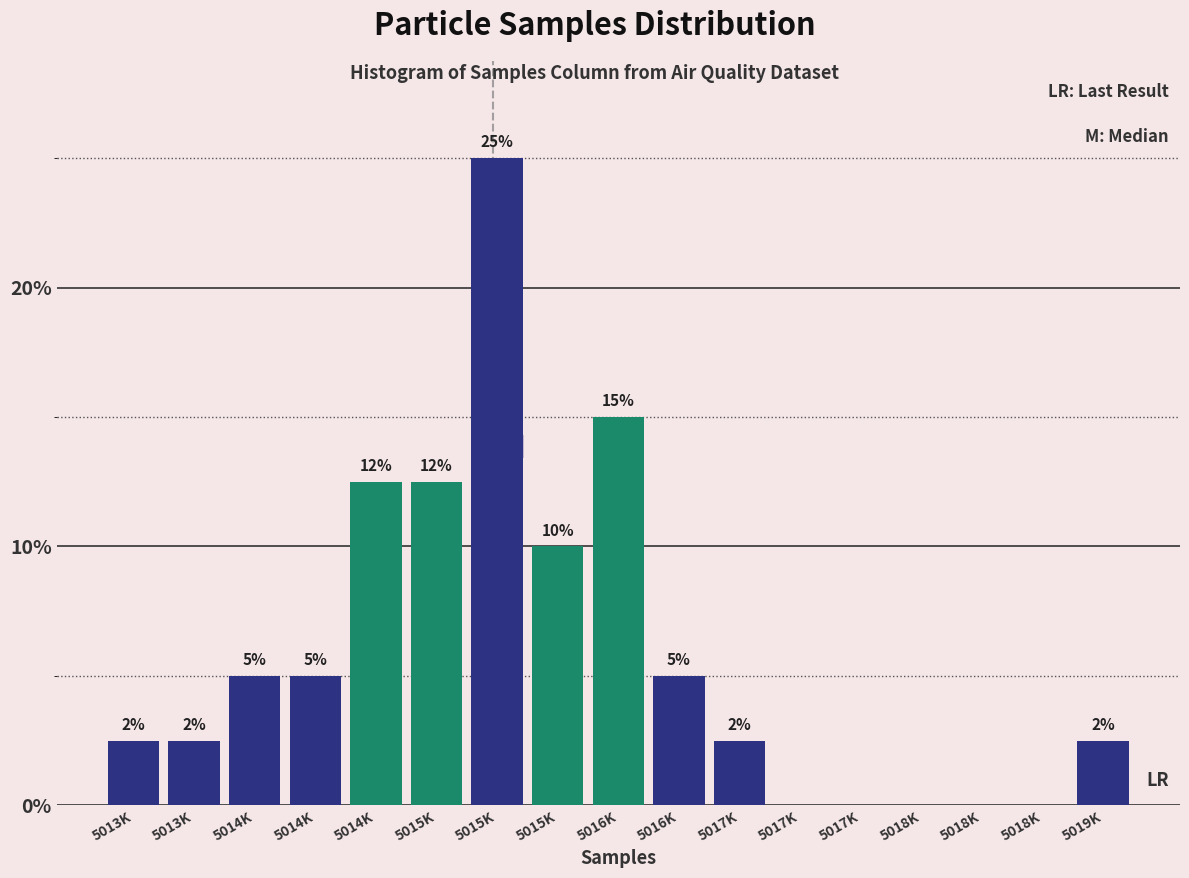

How many data points does each series have?

17